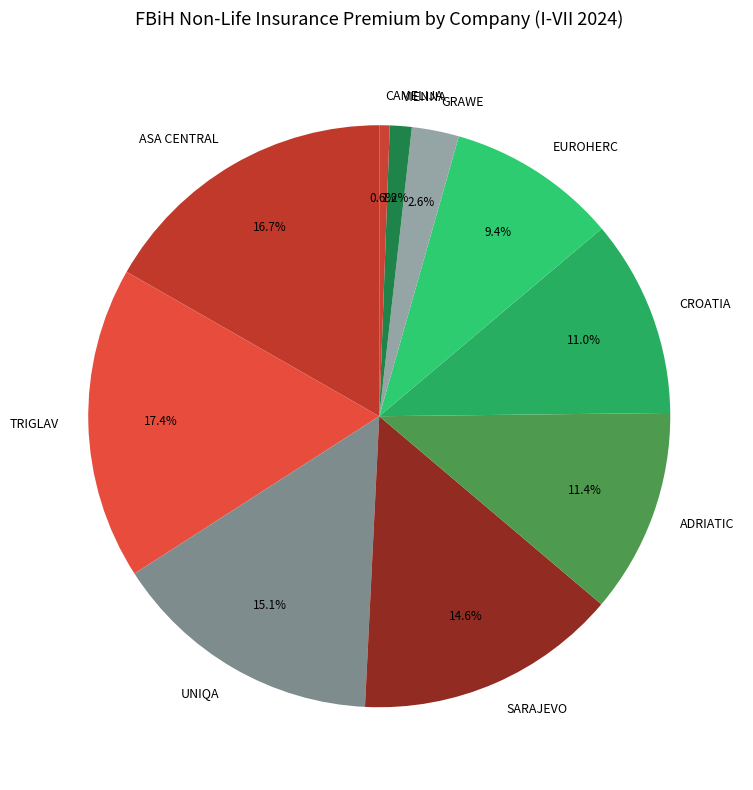

Which slice is the smallest?

CAMELIJA